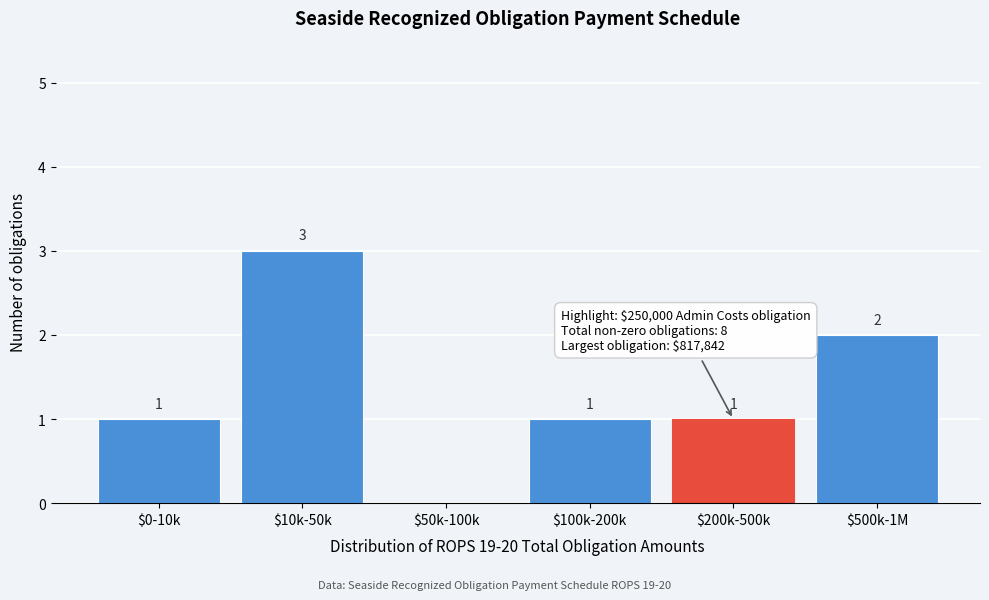

What is the maximum value shown in the chart?

3